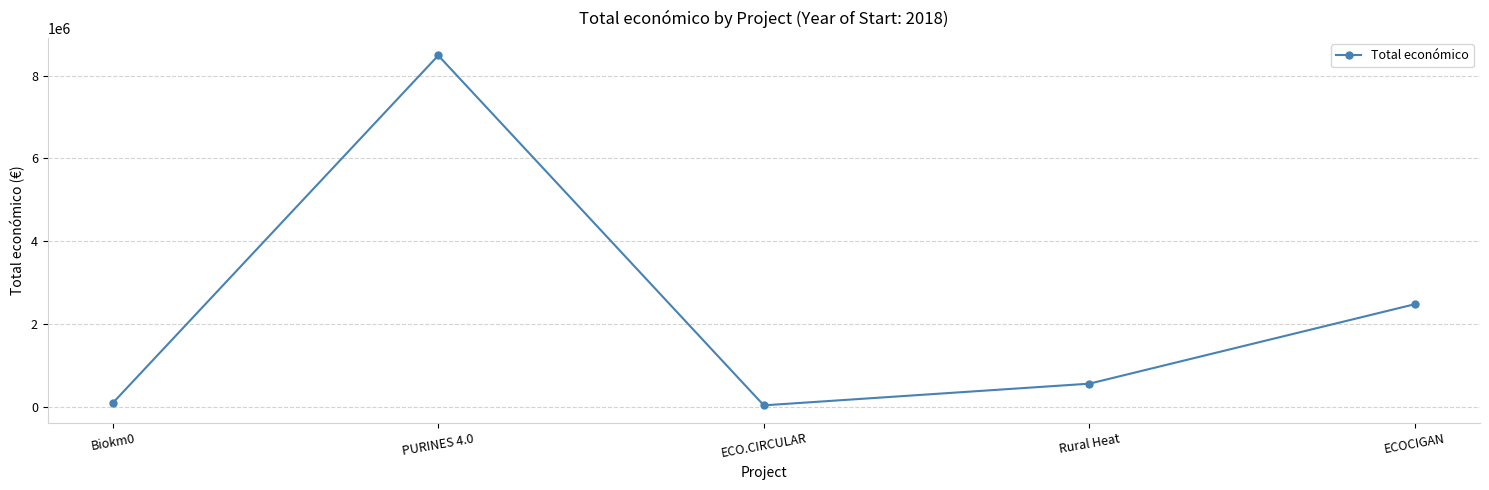

What is the difference between the maximum and minimum values?

8442154